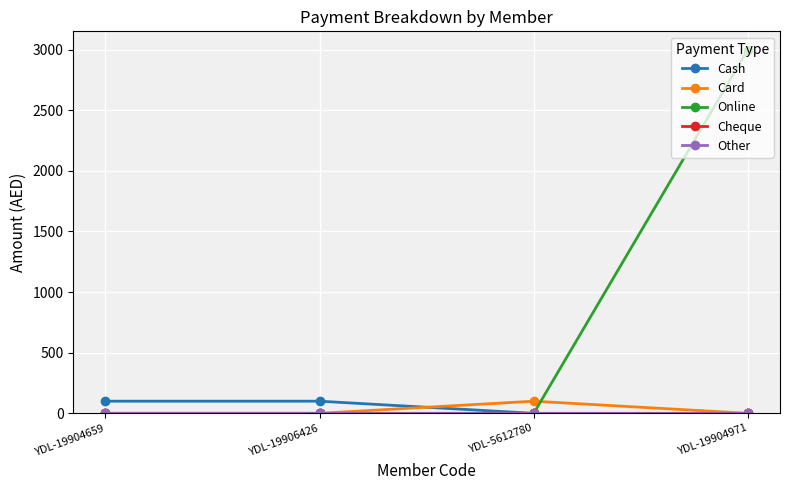

At YDL-19906426, list the series in order from smallest to largest.

Card, Online, Cheque, Other, Cash